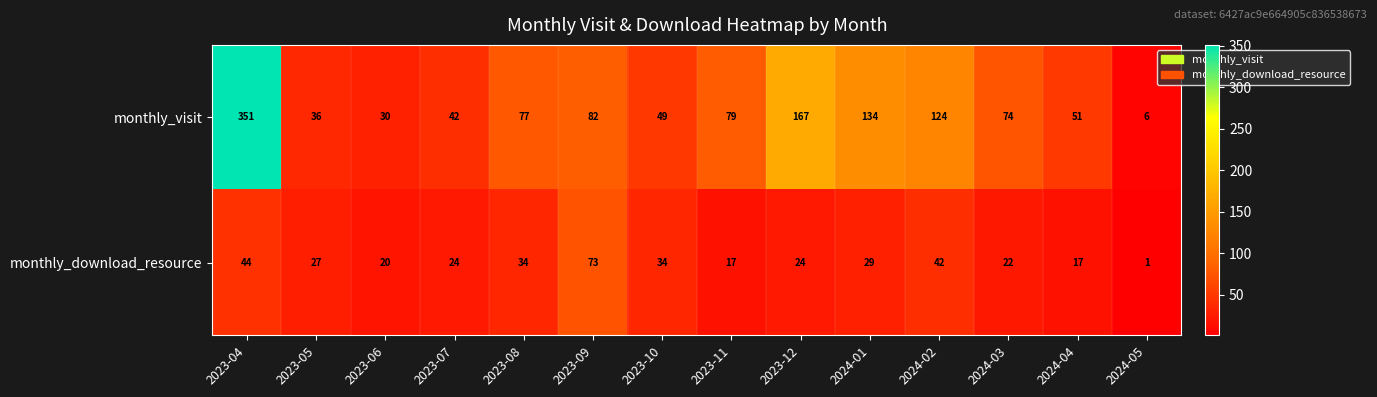

Which series has the widest spread of values?

monthly_visit